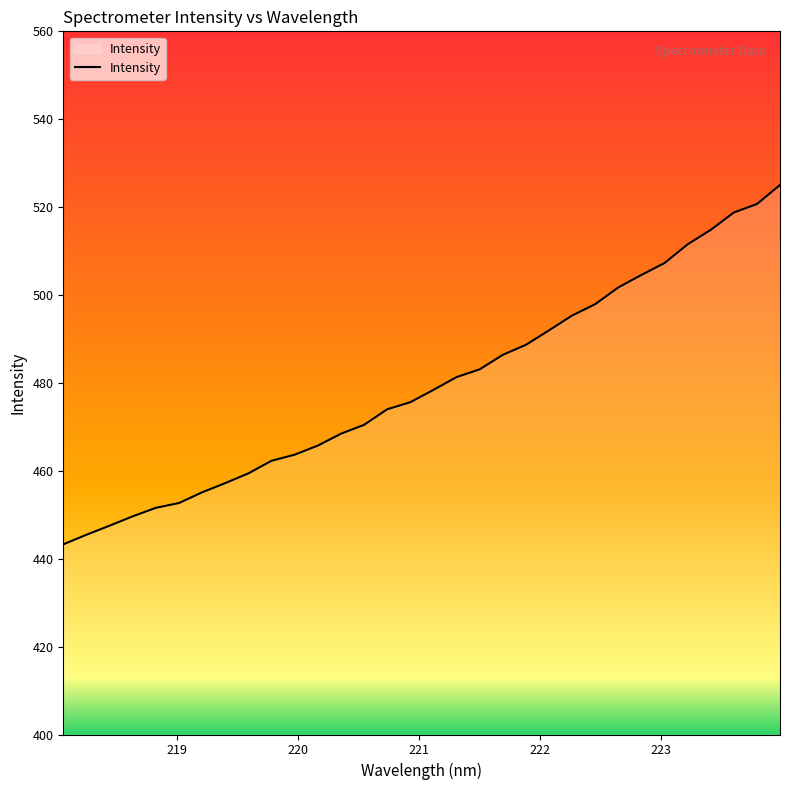

What is the minimum value shown in the chart?

443.3